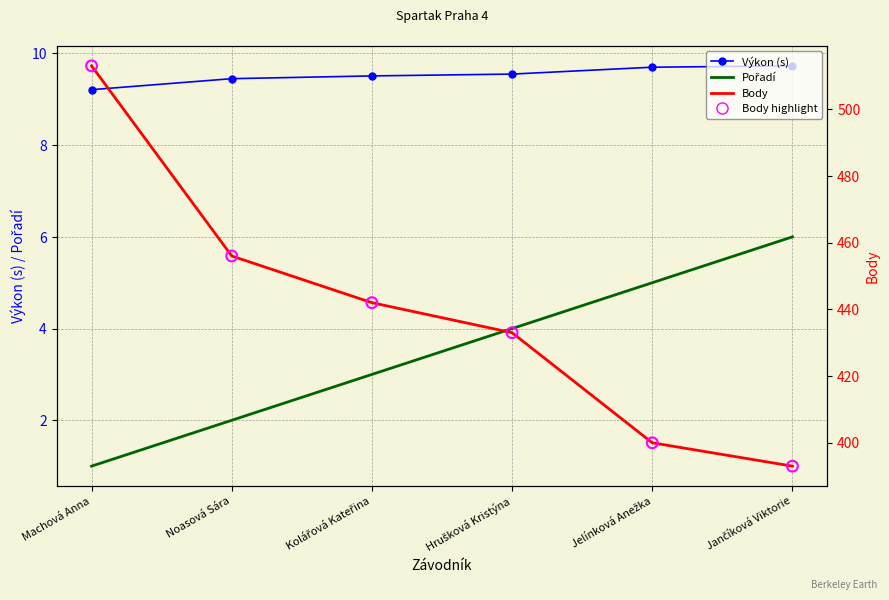

What is the total value across all series at Kolářová Kateřina?

896.5